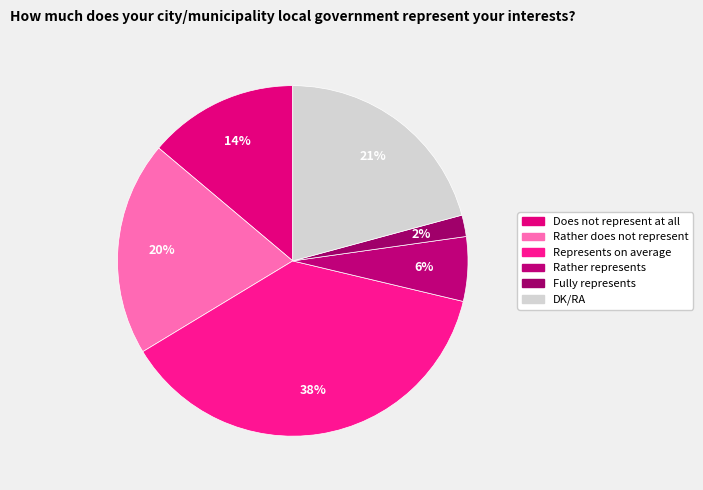

Rank the categories by value from highest to lowest.

Represents on average, DK/RA, Rather does not represent, Does not represent at all, Rather represents, Fully represents